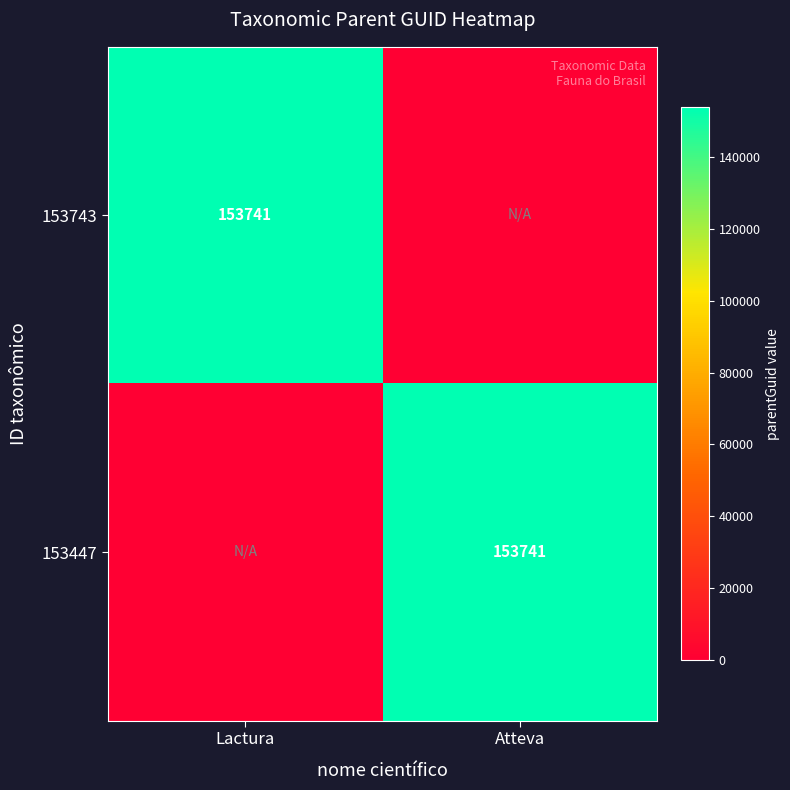

Which category has the highest value across all series?

Lactura